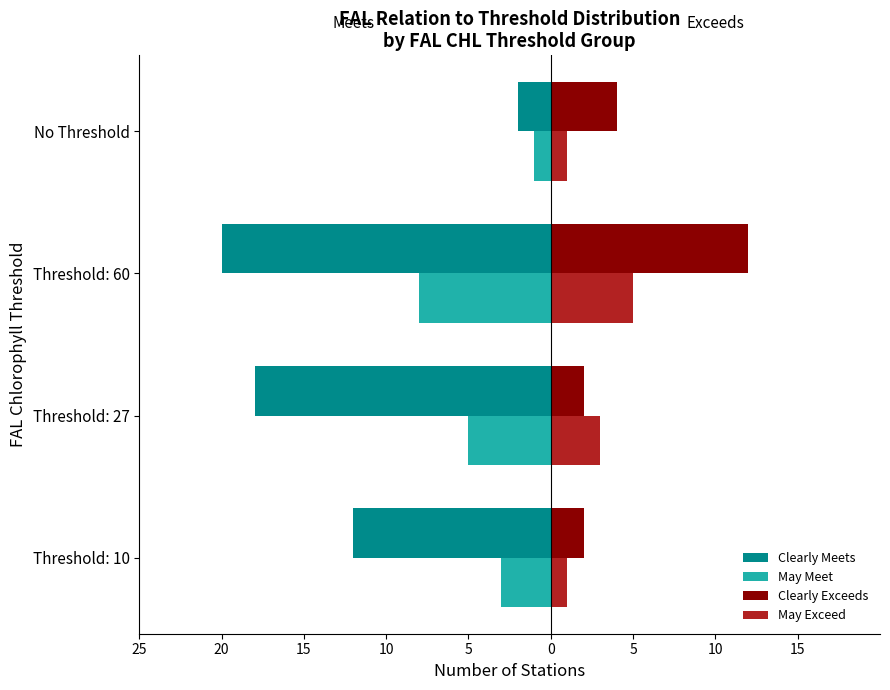

What are all the series names shown in the legend?

Clearly Meets, May Meet, Clearly Exceeds, May Exceed